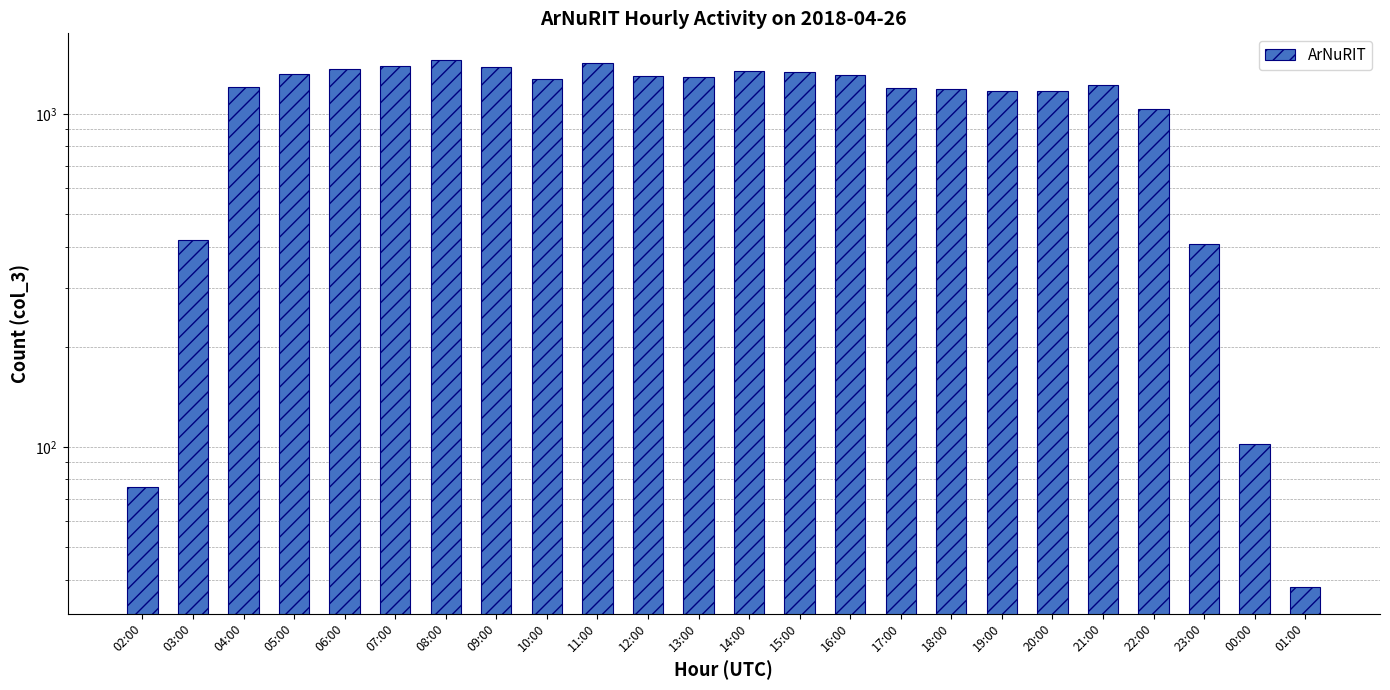

How many categories are shown in the chart?

24